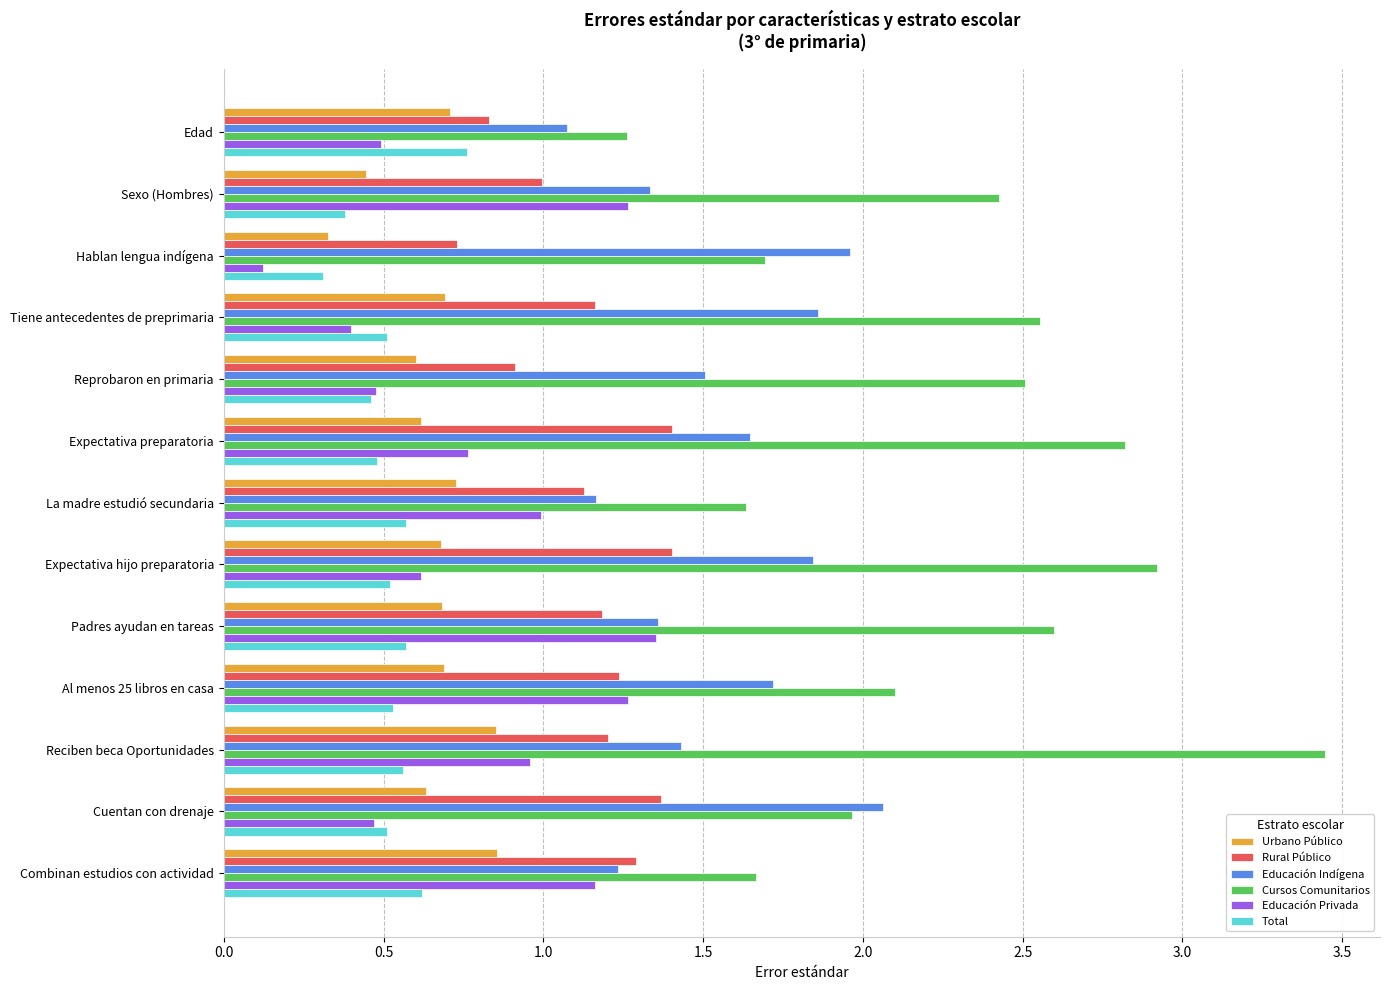

What is the sum of all Total values?

6.8